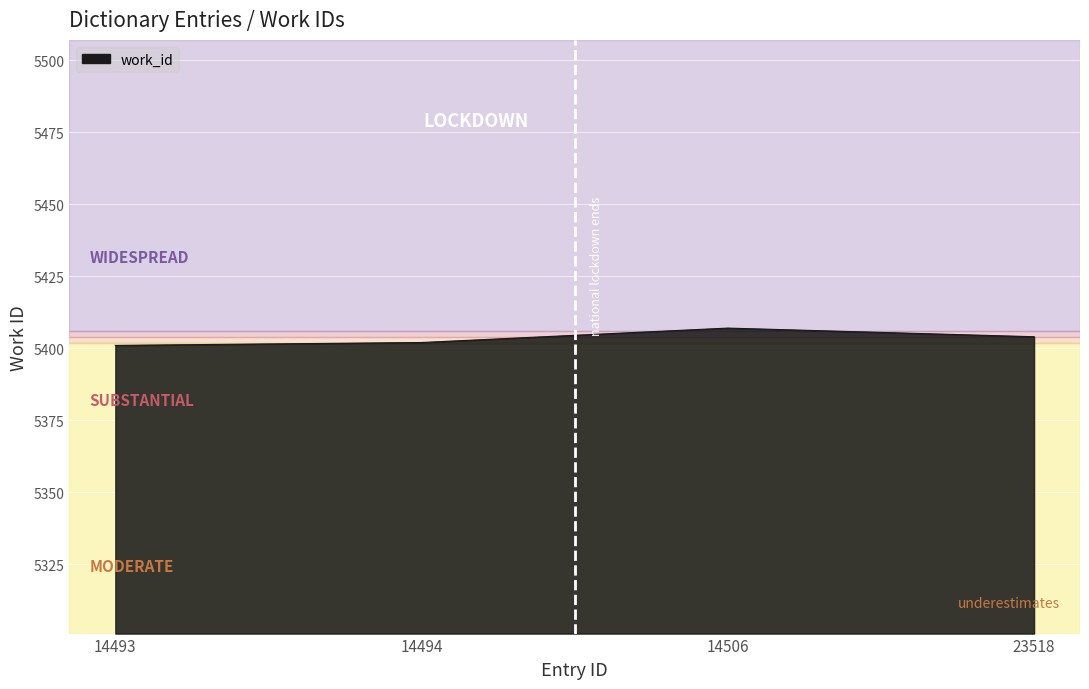

Approximately how many times larger is the value at 14506 compared to 14493?

1.0